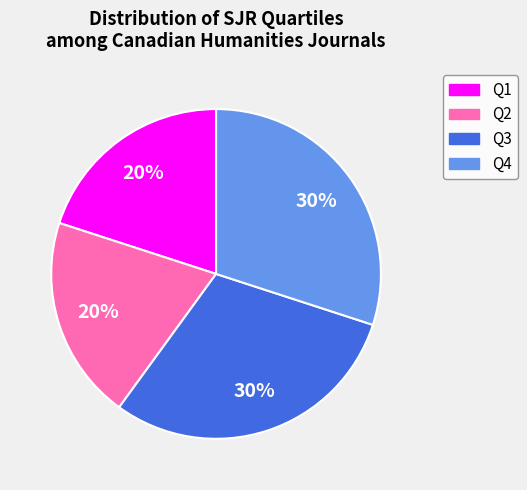

True or false: Q2 accounts for 20% of the total.

True